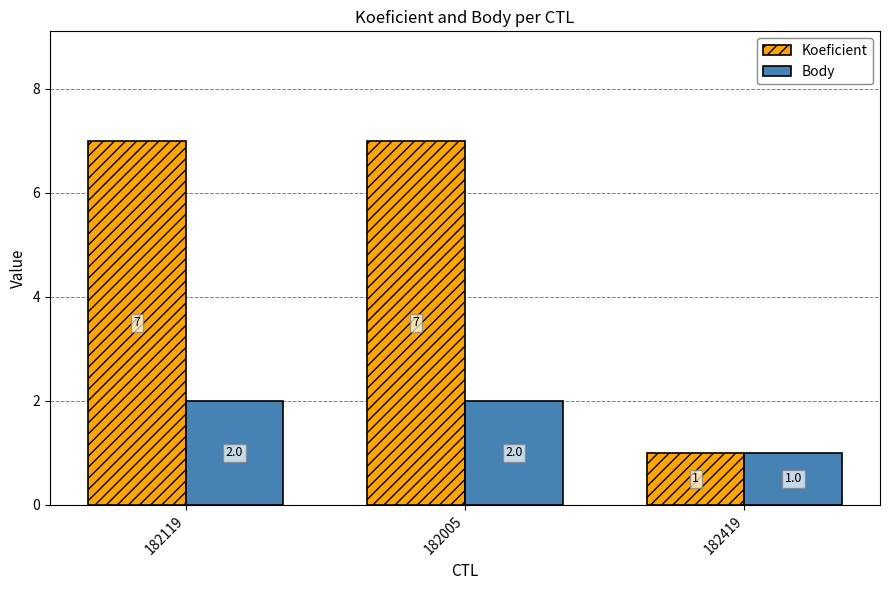

Is it true that Body equals 3 at 182005?

False